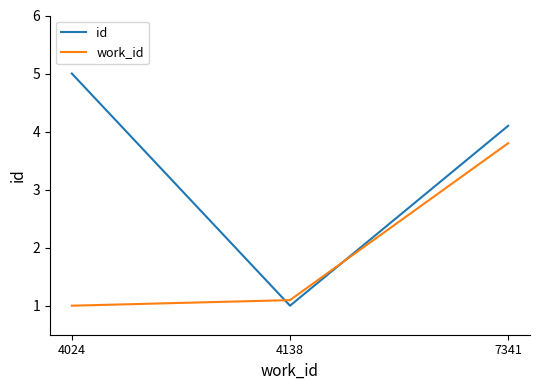

Which series changed the most between 4024 and 7341?

work_id